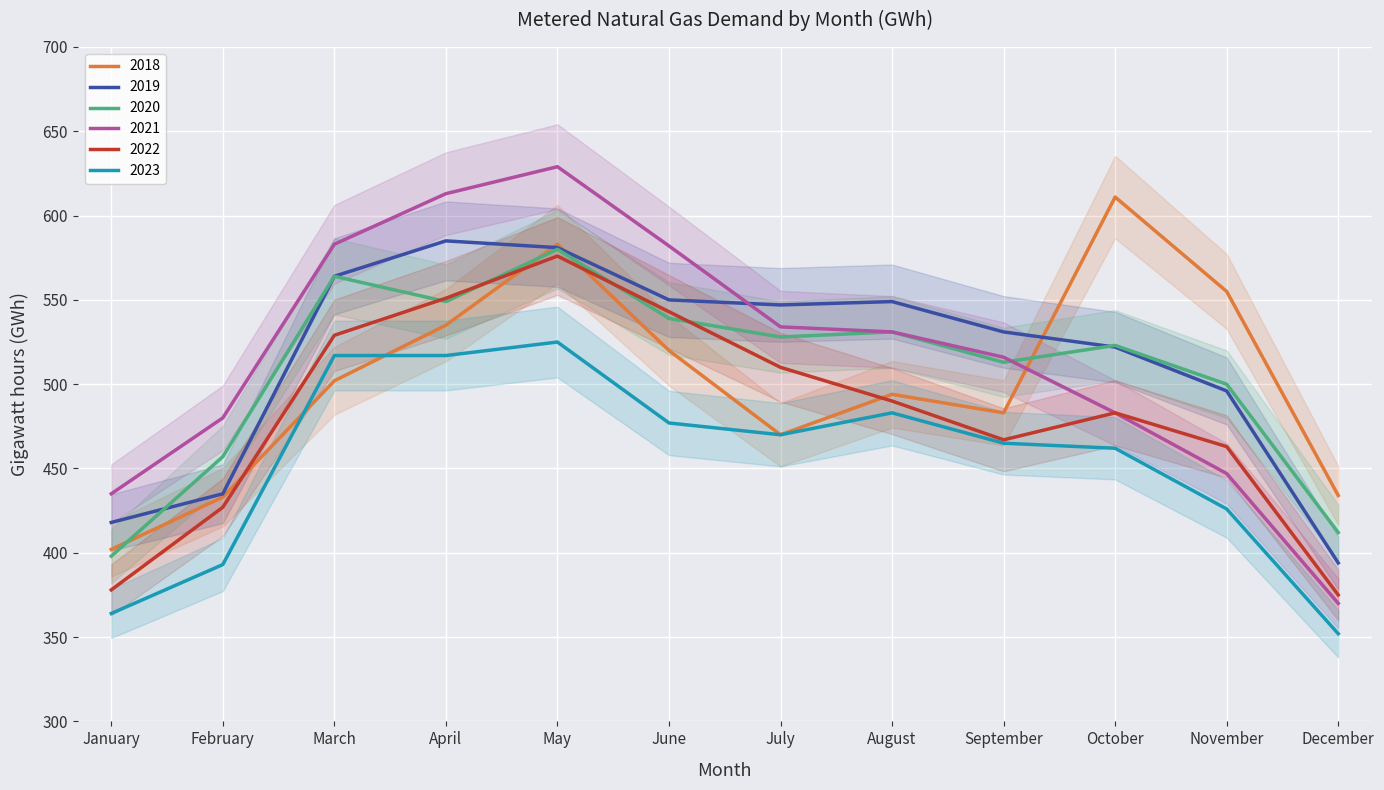

What is the average value of the 2019 series?

514